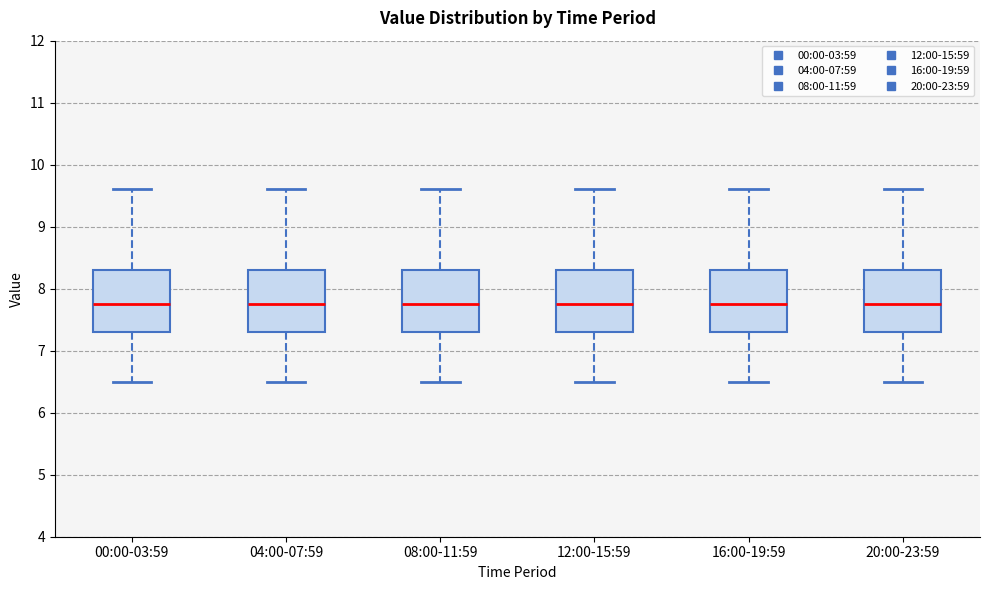

Reading left to right, transcribe this box plot: for each box, give where its median line is, the range the box spans, and where its two whiskers end, as read against the y-axis. The values are not printed on the chart, so give them approximately, as read against the axis.

00:00-03:59: median 7.8, box 7.3 to 8.3, whiskers 6.5 to 9.6
04:00-07:59: median 7.8, box 7.3 to 8.3, whiskers 6.5 to 9.6
08:00-11:59: median 7.8, box 7.3 to 8.3, whiskers 6.5 to 9.6
12:00-15:59: median 7.8, box 7.3 to 8.3, whiskers 6.5 to 9.6
16:00-19:59: median 7.8, box 7.3 to 8.3, whiskers 6.5 to 9.6
20:00-23:59: median 7.8, box 7.3 to 8.3, whiskers 6.5 to 9.6